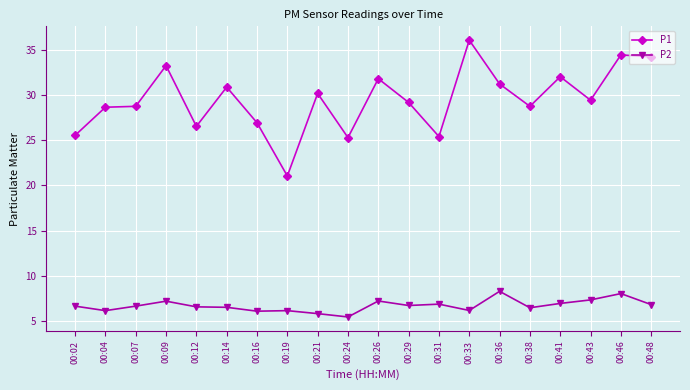

True or false: P2 and P1 cross at least once.

False